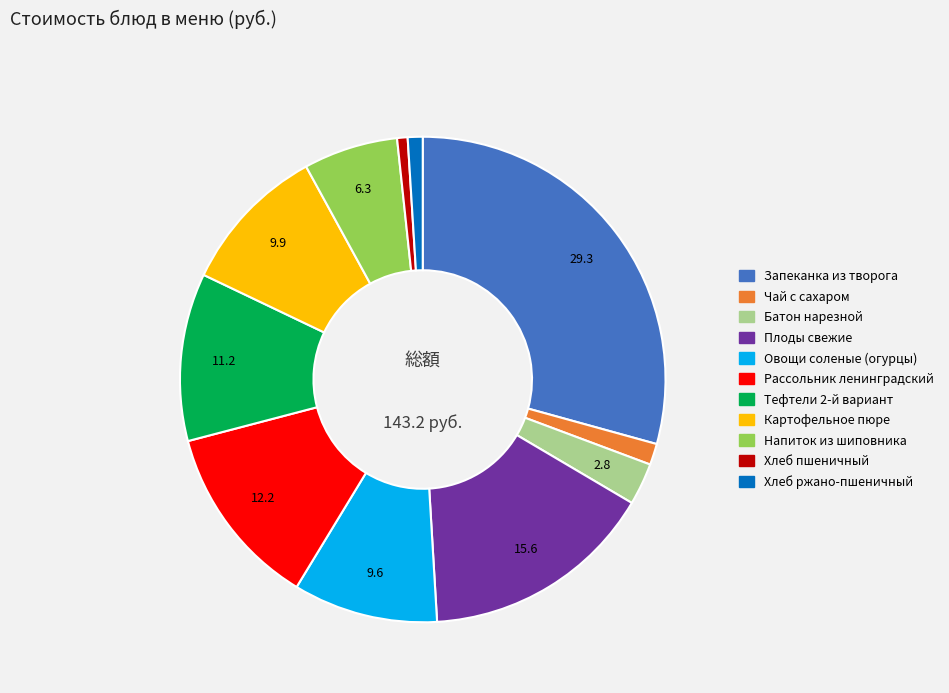

What is the largest slice in the pie chart?

Запеканка из творога